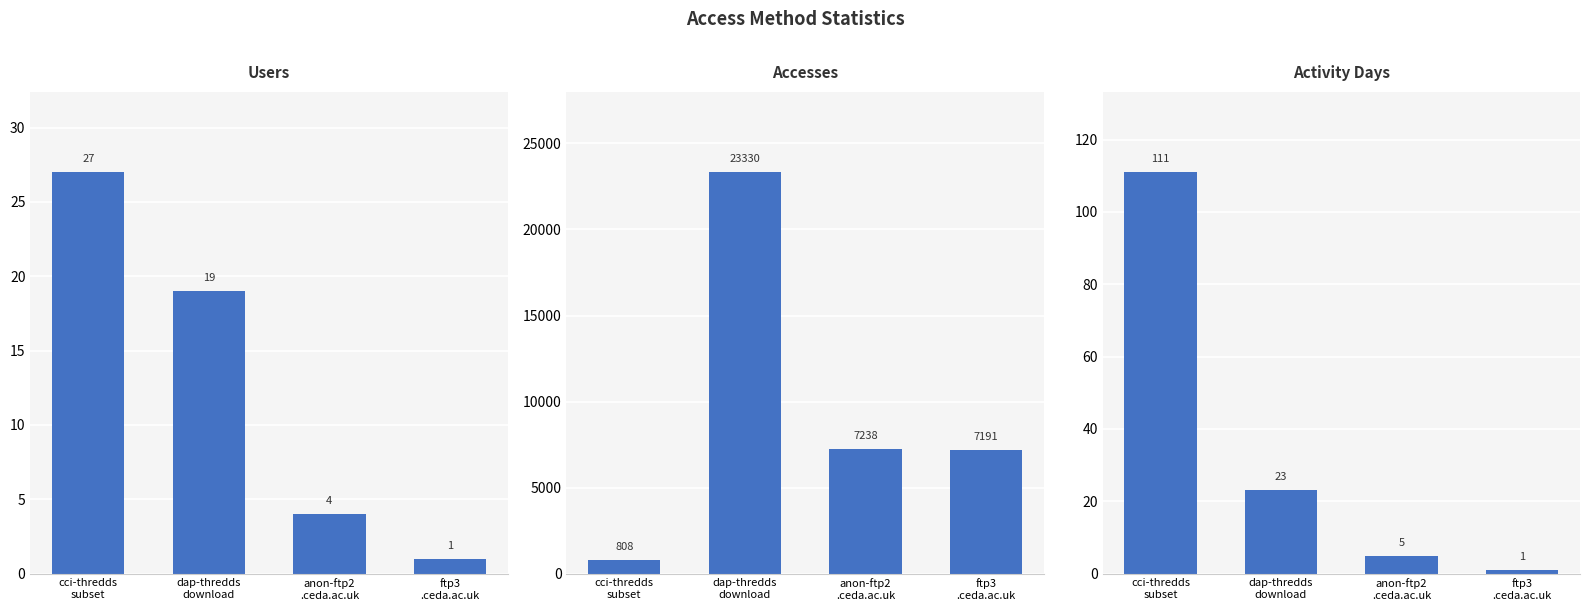

Rank the series by their maximum value, from highest to lowest.

Accesses, Activity Days, Users